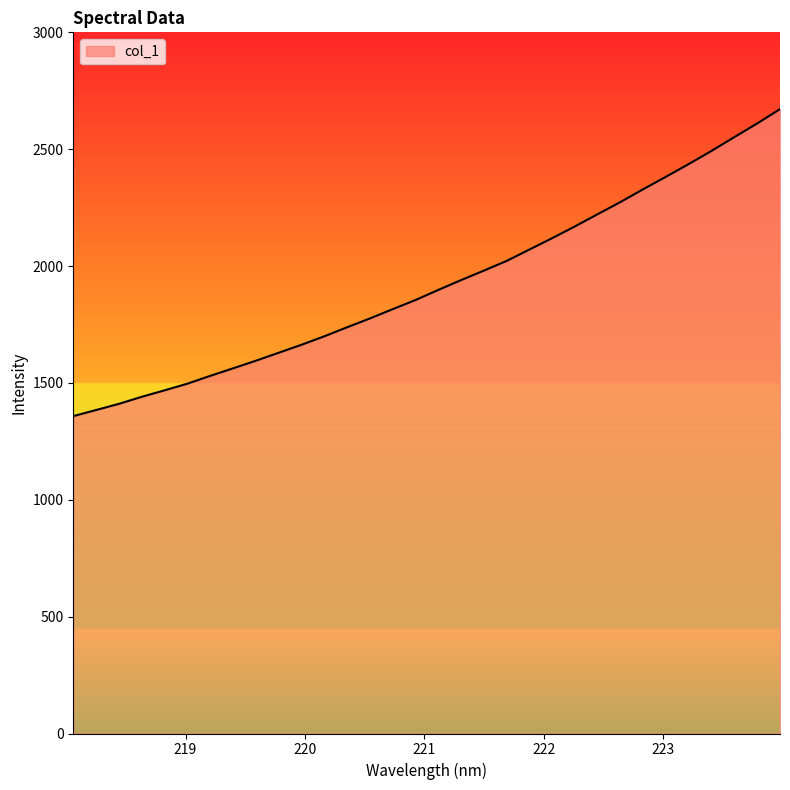

What is the difference between the maximum and minimum values?

1313.4